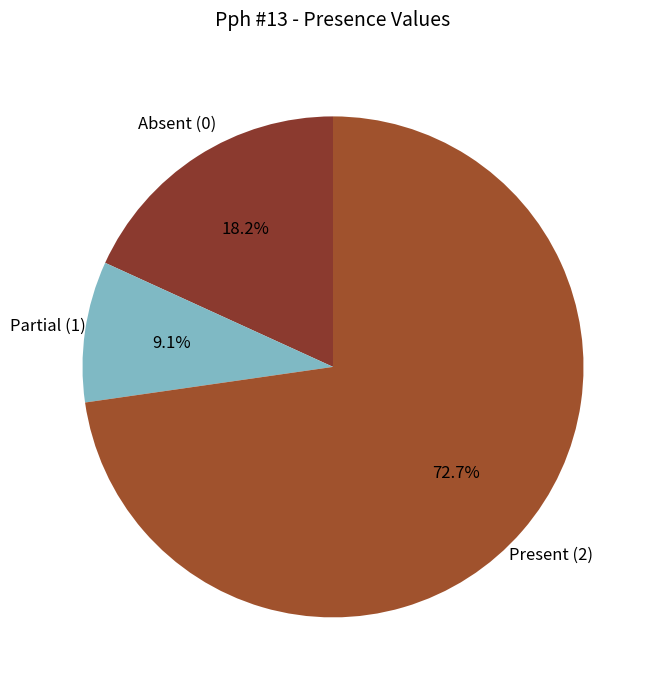

To the nearest percent, what is the average slice percentage?

33%